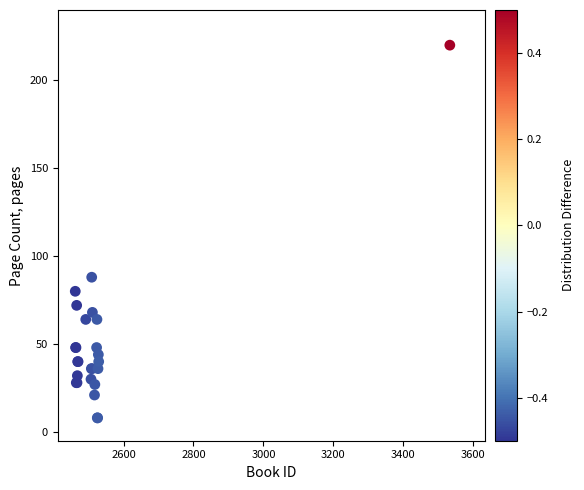

What Y value in the scatter plot is closest to 114?

88